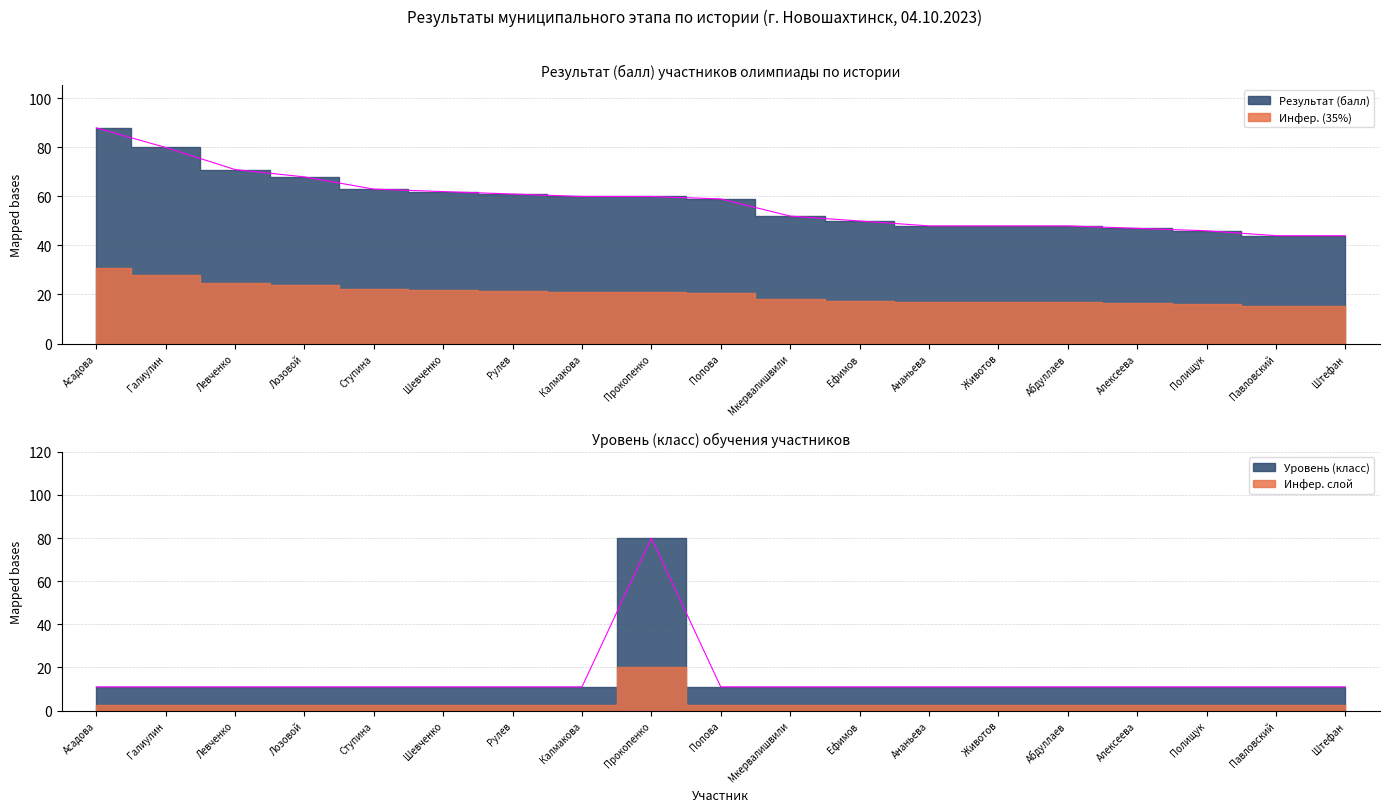

What is the label of the 8th point from the right?

Ефимов